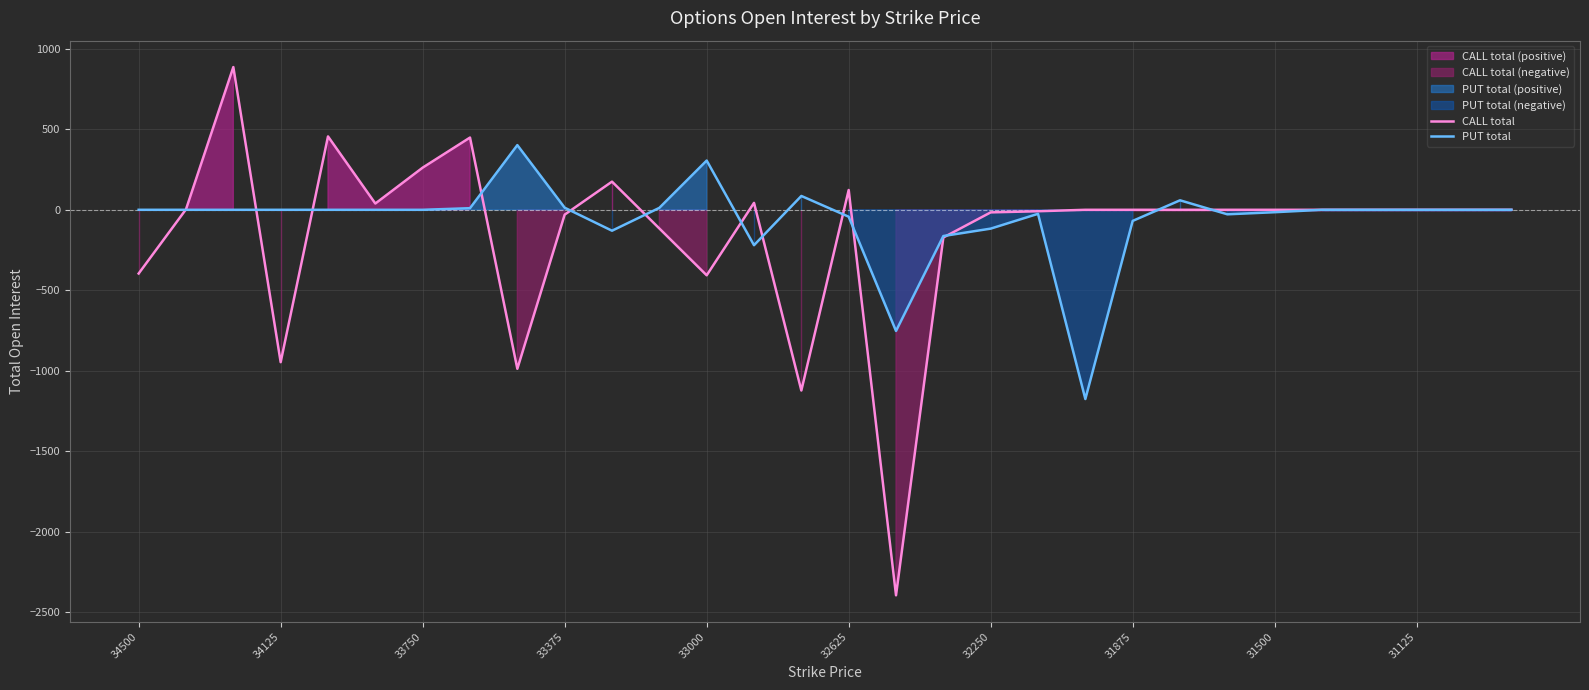

How many data points in CALL total are less than 0?

11